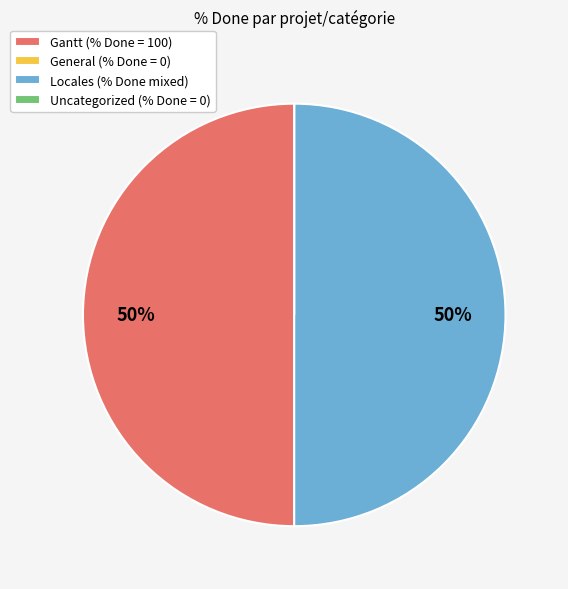

Combined, do Locales (% Done mixed) and Gantt (% Done = 100) account for over 50%?

Yes